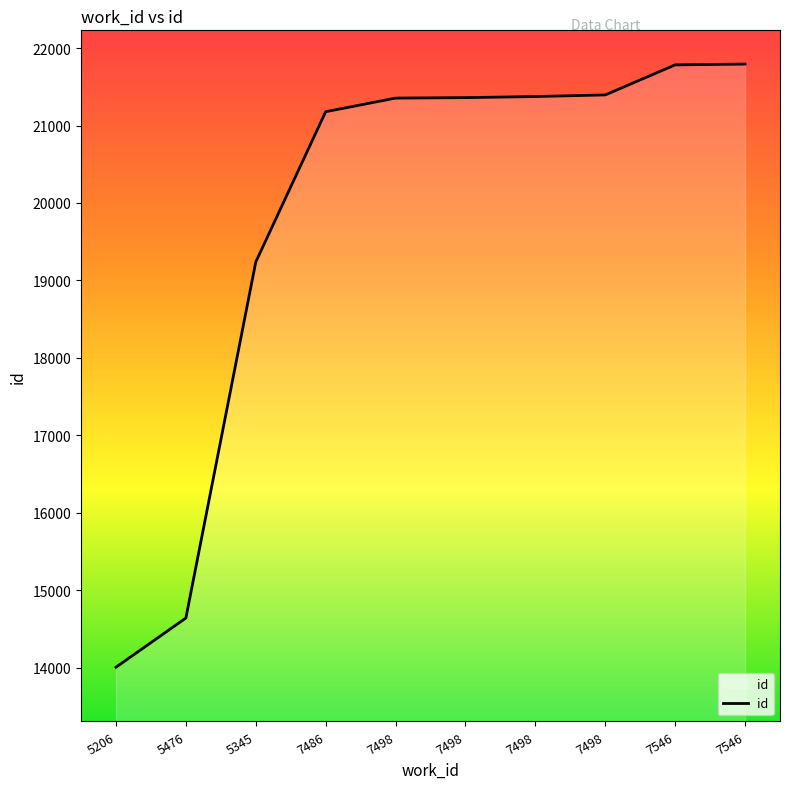

Rank the categories by value from lowest to highest.

5206, 5476, 5345, 7486, 7498, 7498, 7498, 7498, 7546, 7546